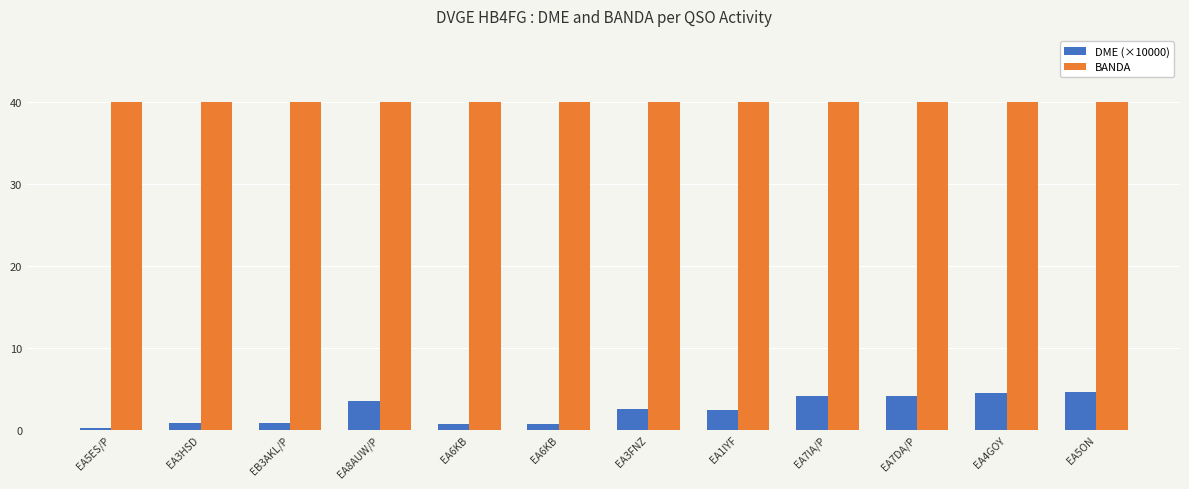

What are all the series names shown in the legend?

DME (×10000), BANDA